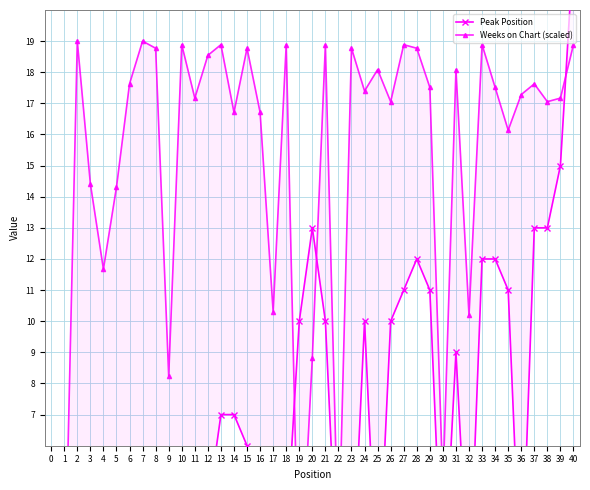

Rank the series by their average value, from lowest to highest.

Peak Position, Weeks on Chart (scaled)